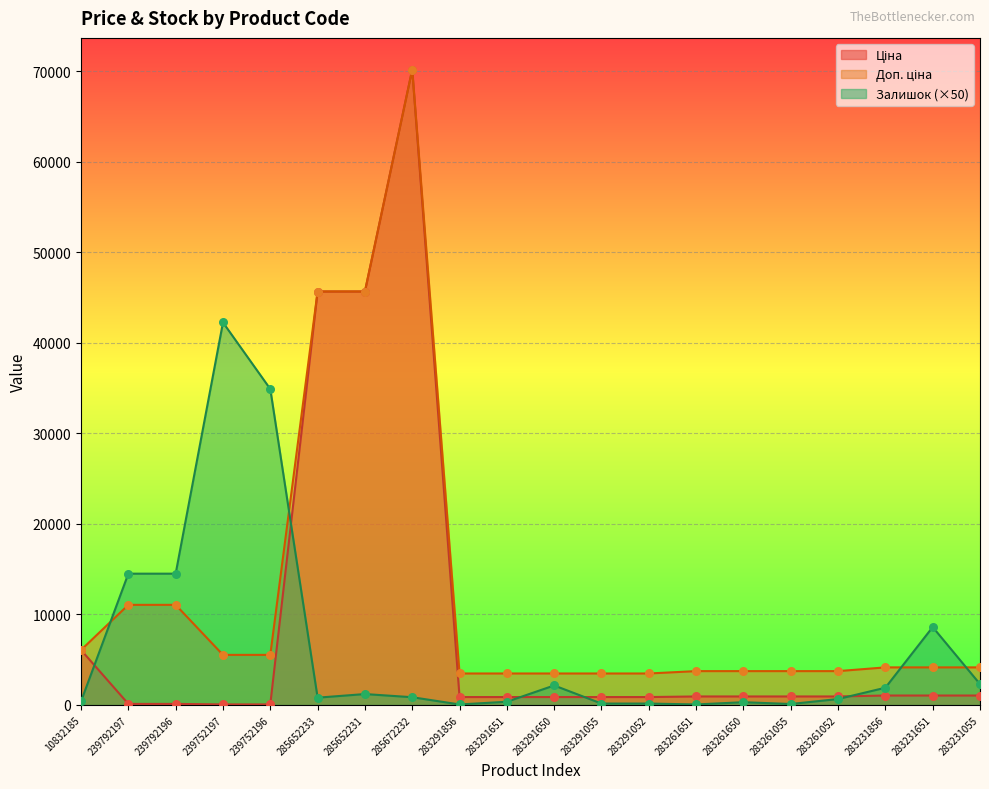

What are all the series names shown in the legend?

Ціна, Доп. ціна, Залишок